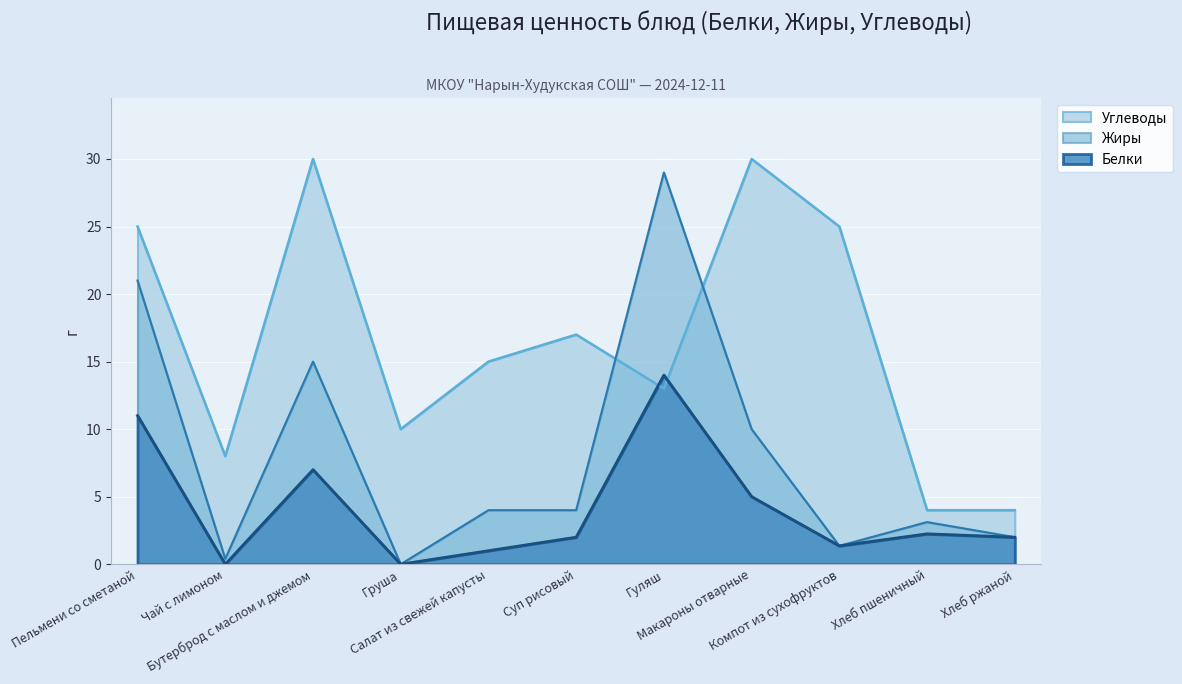

After their last crossing, which series has the higher values: Жиры or Углеводы?

Углеводы